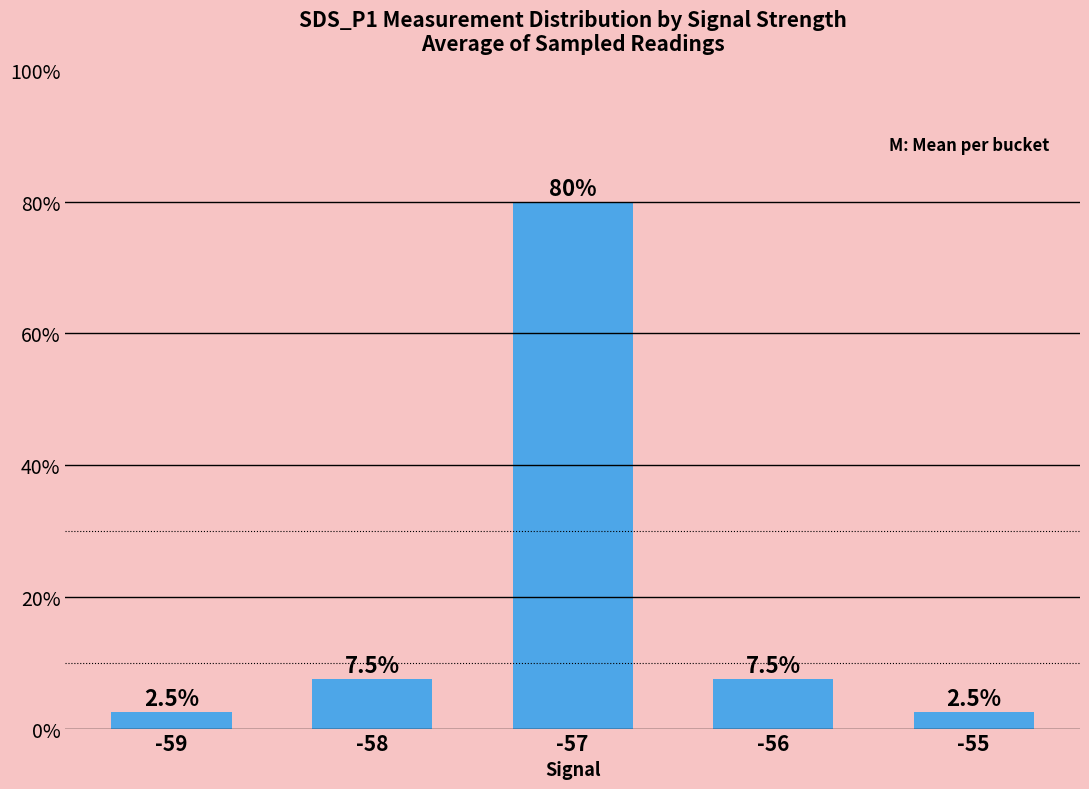

What is the minimum value shown in the chart?

2.5